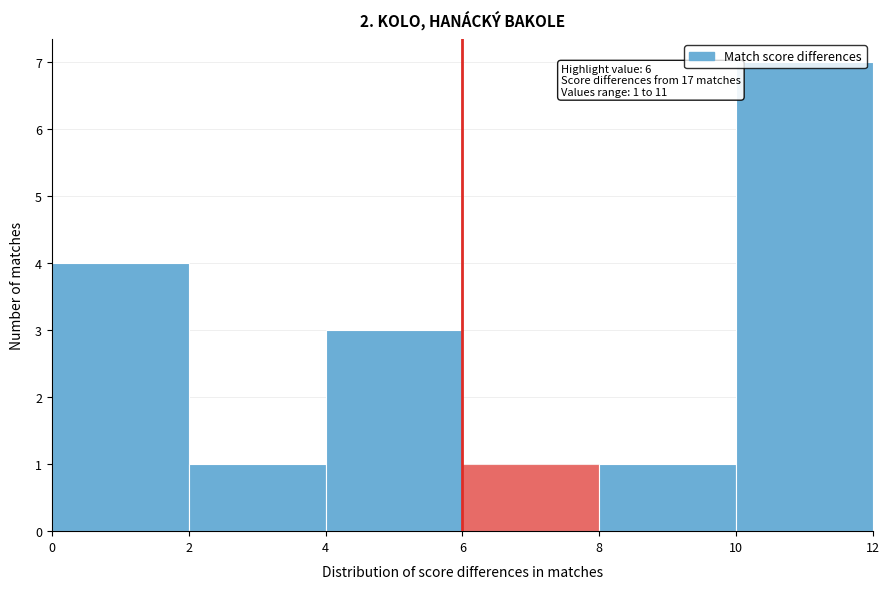

Over which range of the x-axis is the bar tallest?

10 to 12